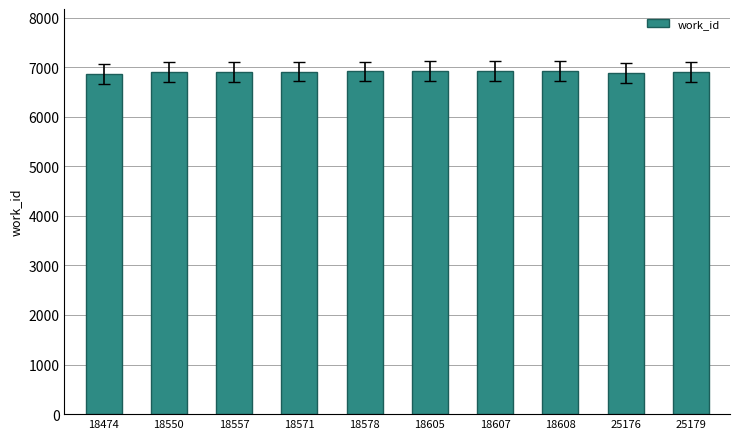

What is the maximum value shown in the chart?

6925